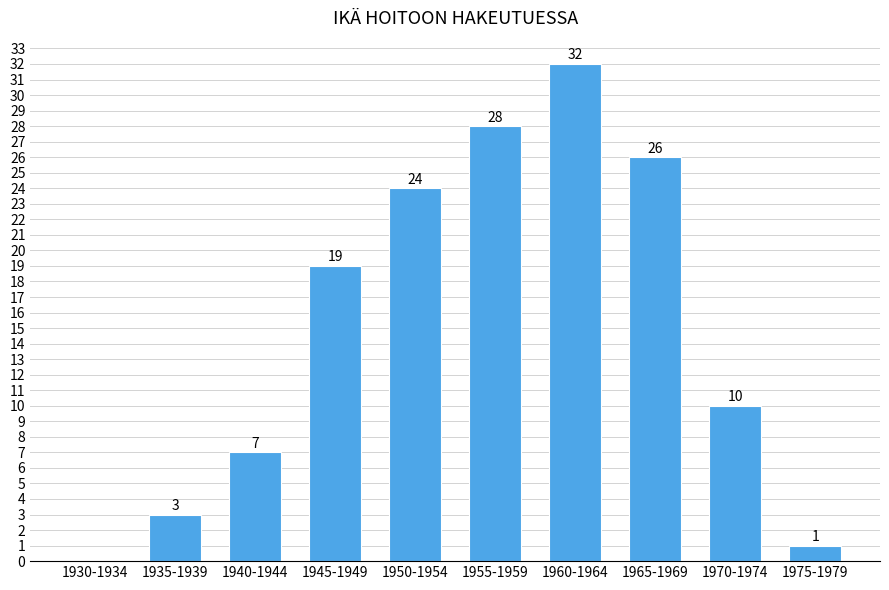

Reading left to right, list all the values displayed in this chart.

1930-1934=0	1935-1939=3	1940-1944=7	1945-1949=19	1950-1954=24	1955-1959=28	1960-1964=32	1965-1969=26	1970-1974=10	1975-1979=1